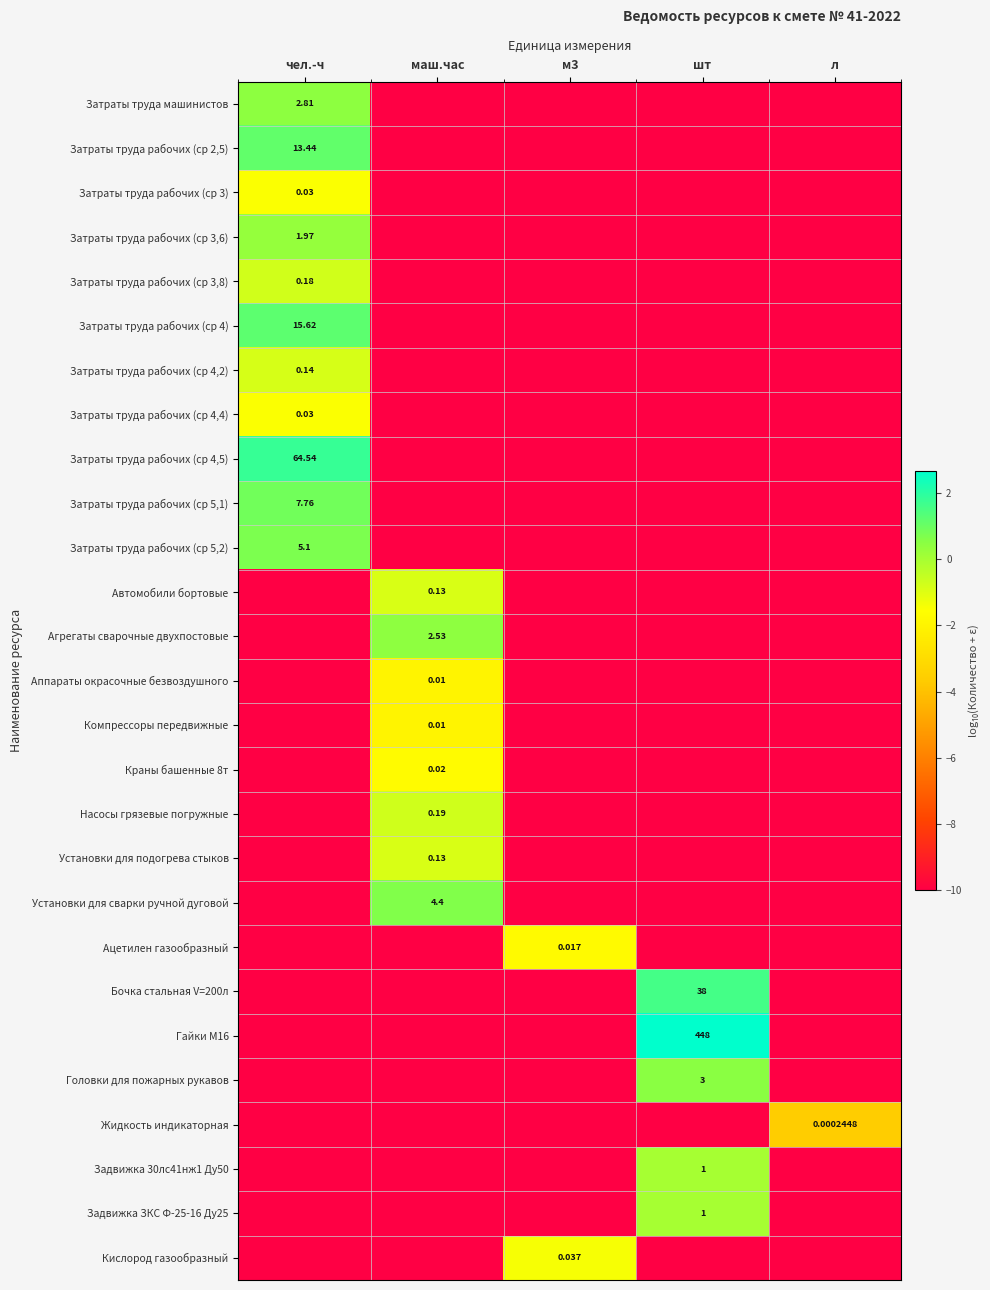

Is it true that Задвижка 30лс41нж1 Ду50 equals -10.0 at маш.час?

True